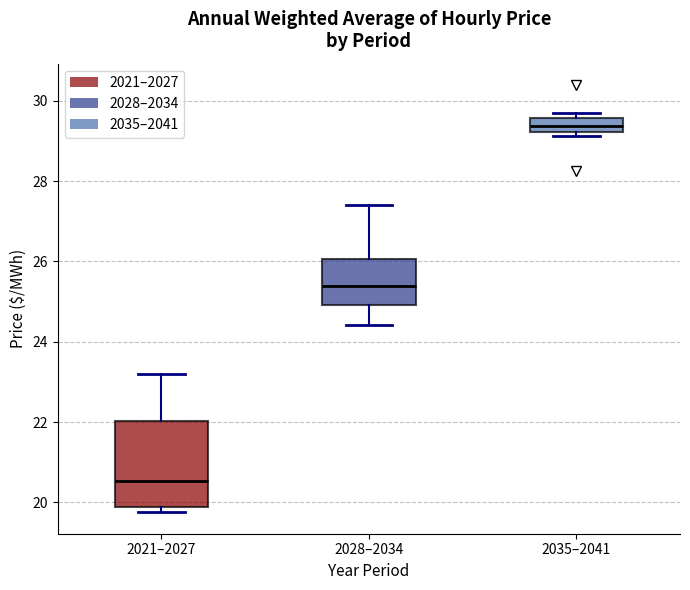

Comparing the boxes themselves (not the whiskers), which one is the tallest?

2021–2027